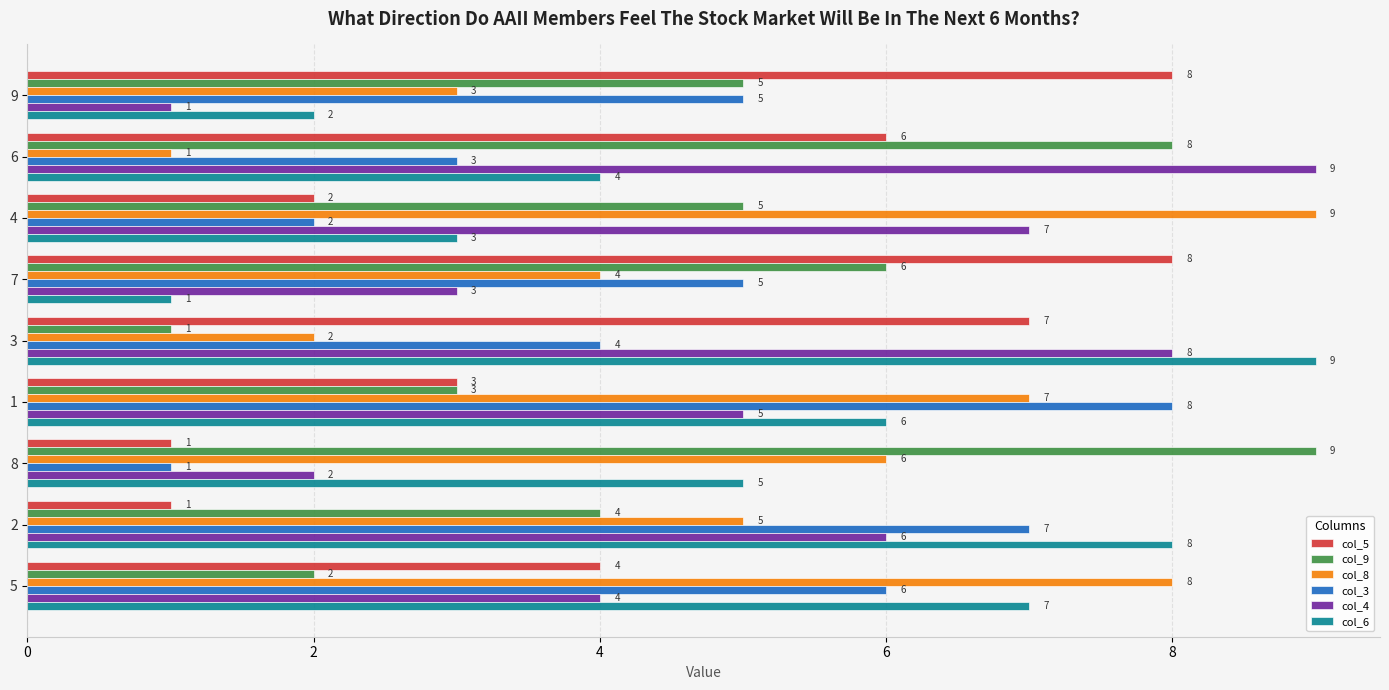

How many series are shown in this chart?

6